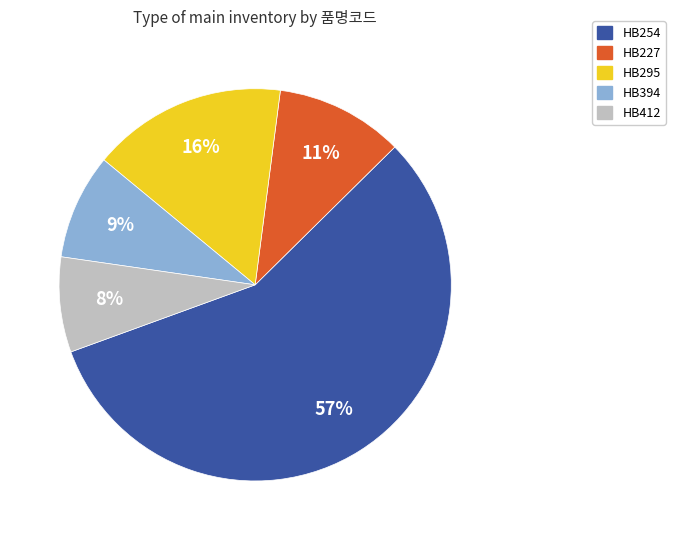

To the nearest percent, what is the difference between the largest and smallest slice percentages?

49%